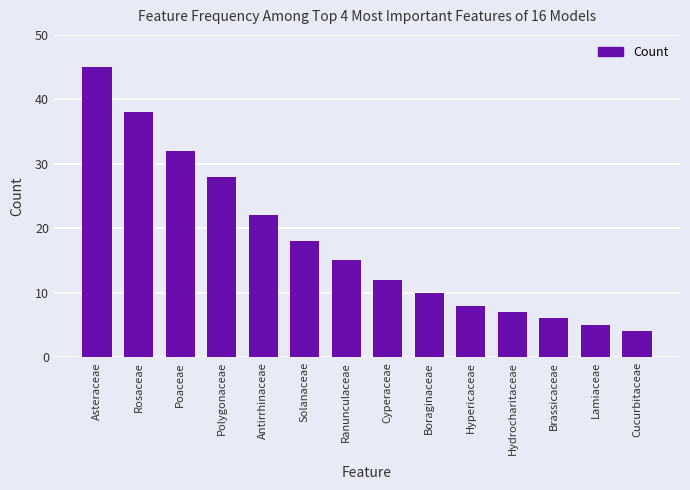

What is the label of the 11th bar from the left?

Hydrocharitaceae